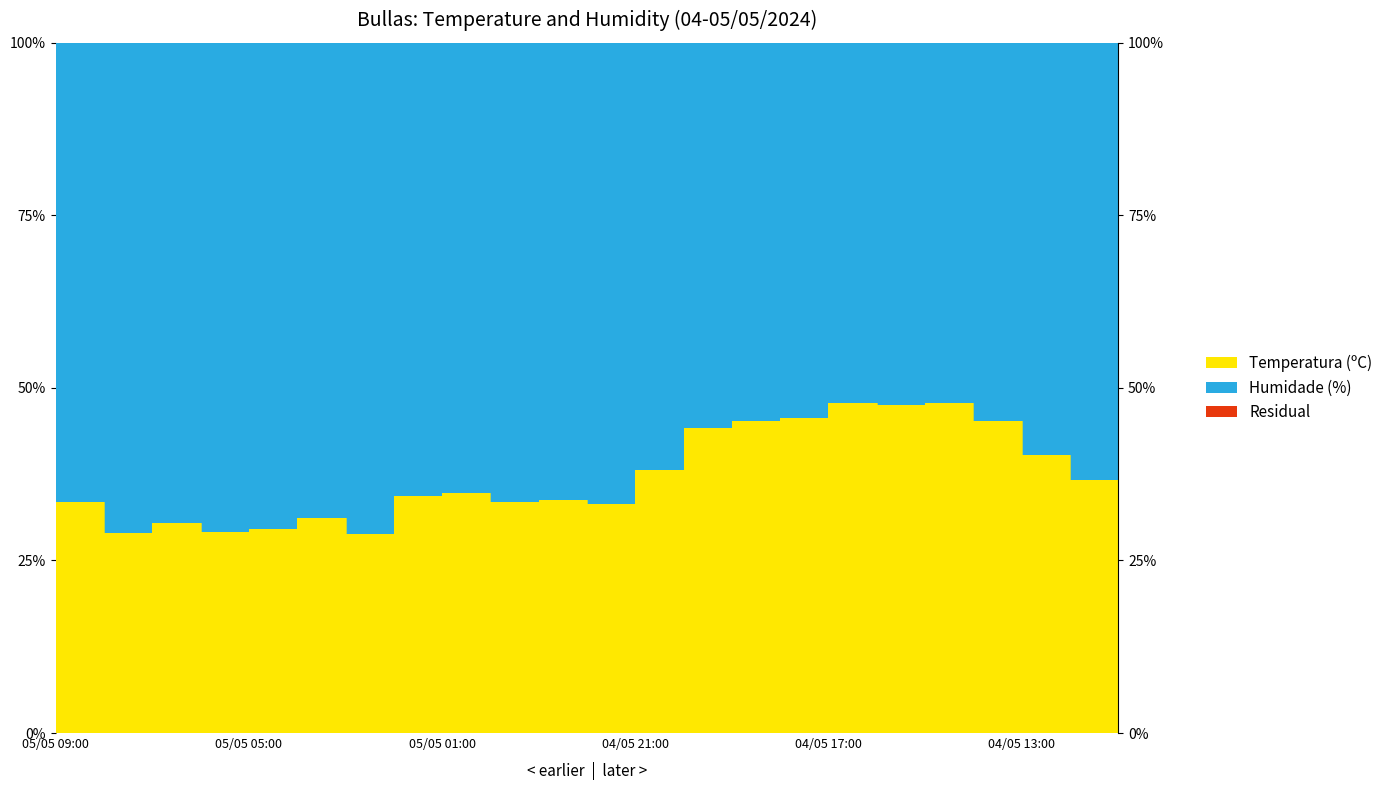

What position from the right is 05/05 06:00?

20